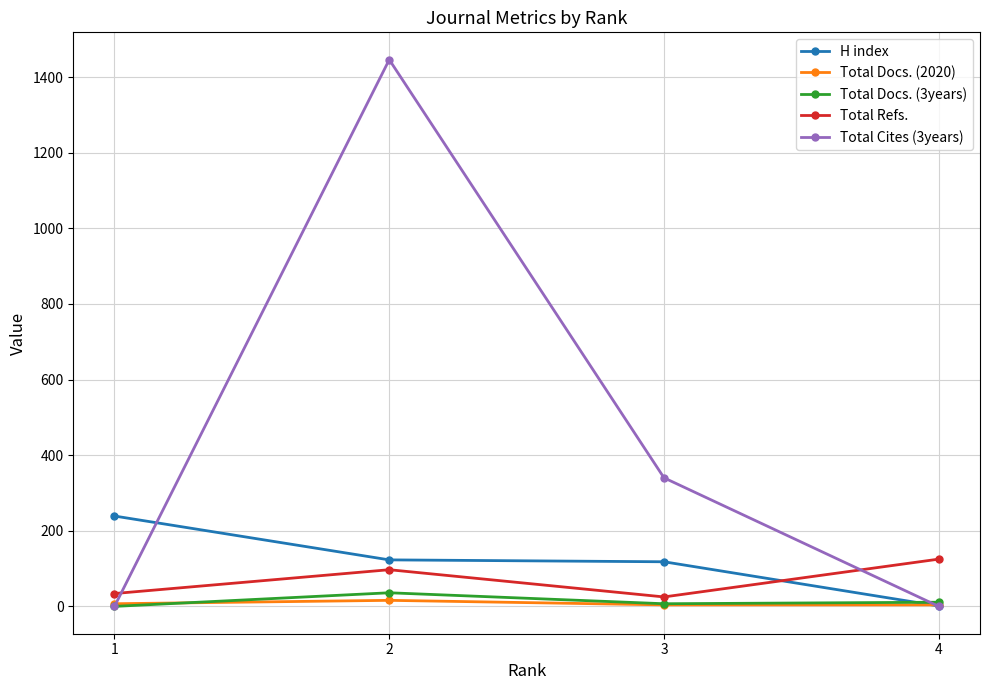

What is the difference between the maximum and minimum values in the Total Docs. (3years) series?

36